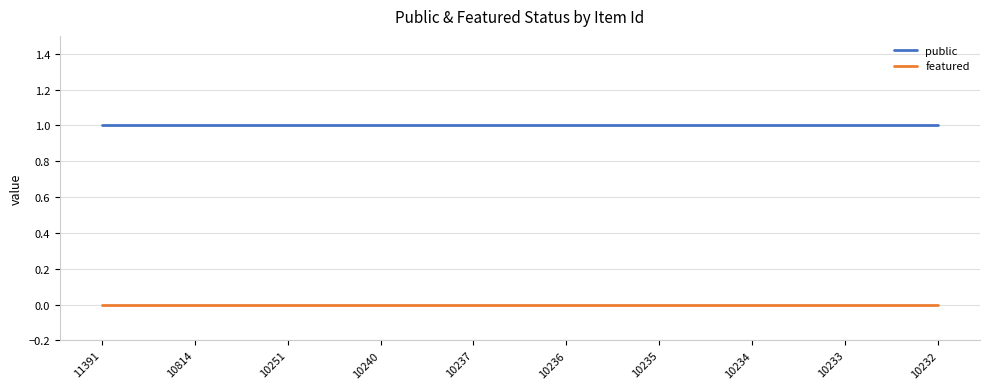

True or false: public and featured cross at least once.

False